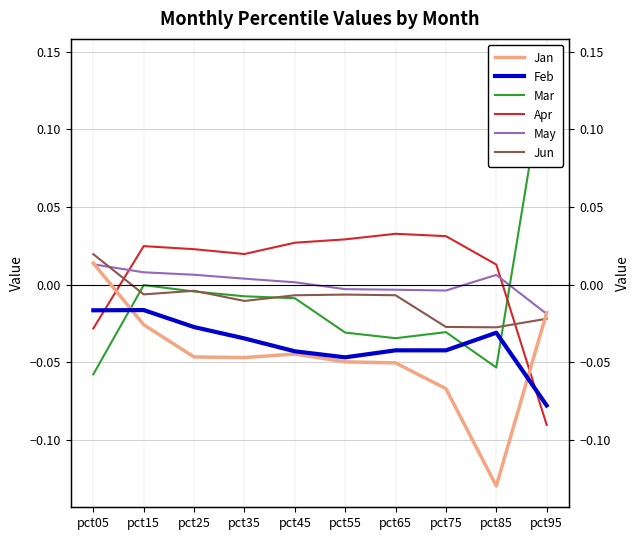

The value of Feb at pct95 is -0.1. True or false?

True